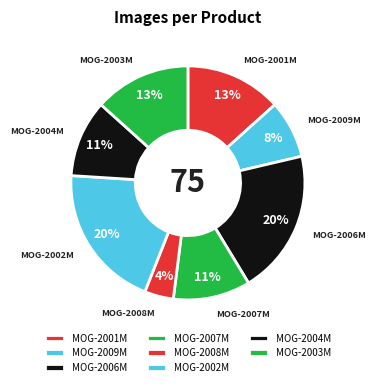

Is there a majority slice in this chart?

No